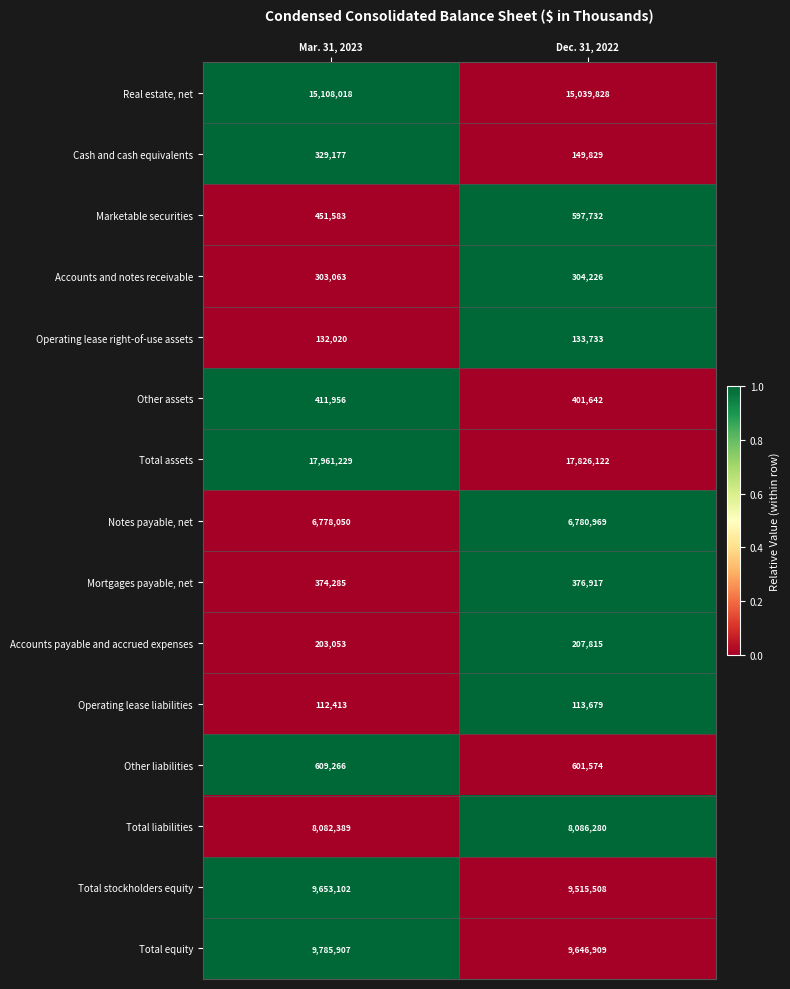

Which series has the widest spread of values?

Cash and cash equivalents